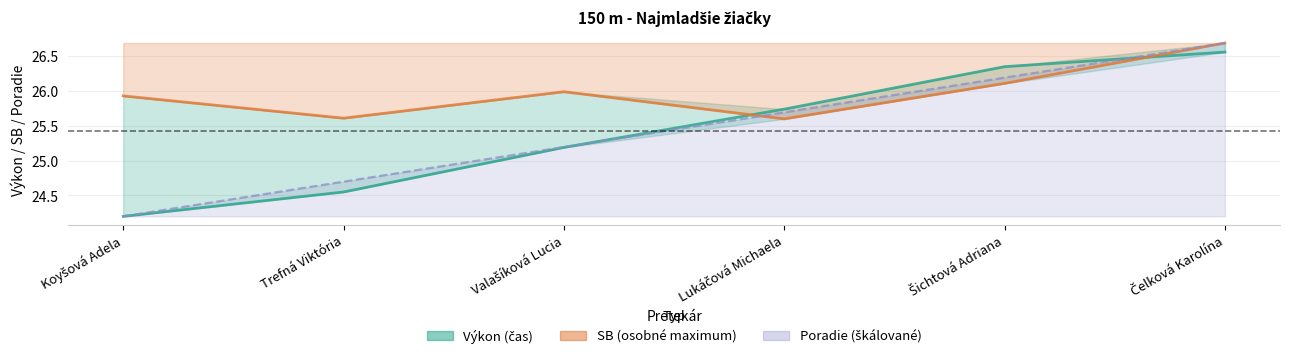

What is the maximum value for Poradie (škálované)?

26.7